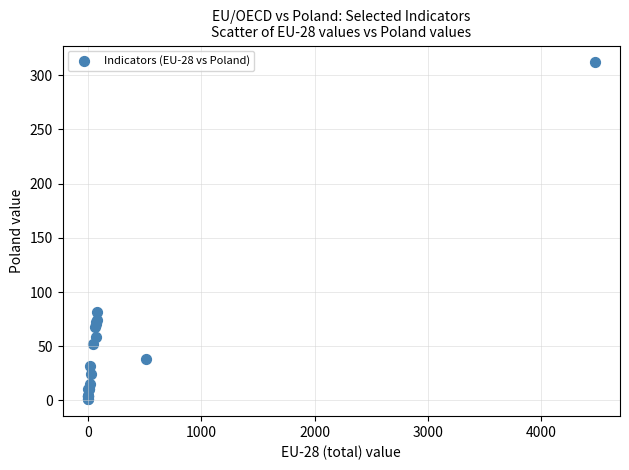

What Y value in the scatter plot is closest to 156?

81.8